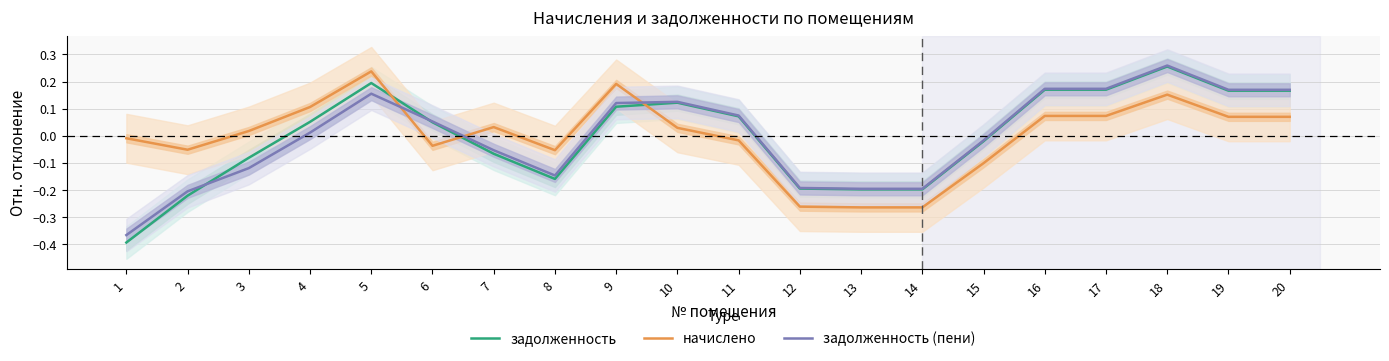

What is the value of the задолженность point at the 2nd from the left?

-0.2